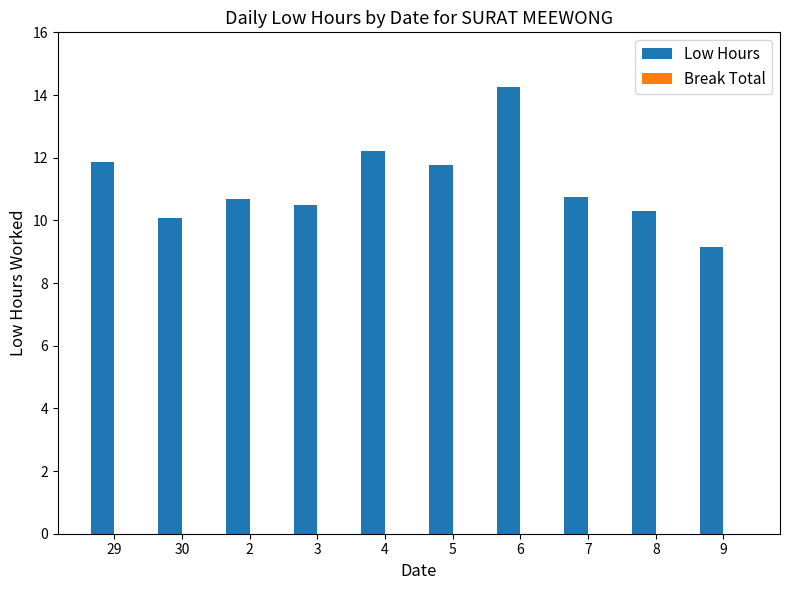

Which has a higher value, 29 or 30?

29